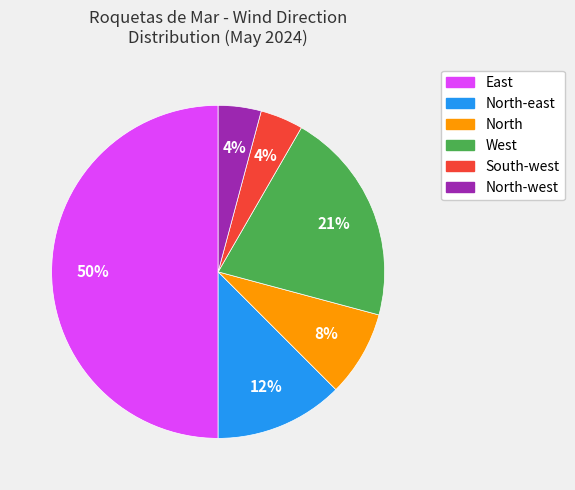

The North slice represents 22% of the pie. True or false?

False